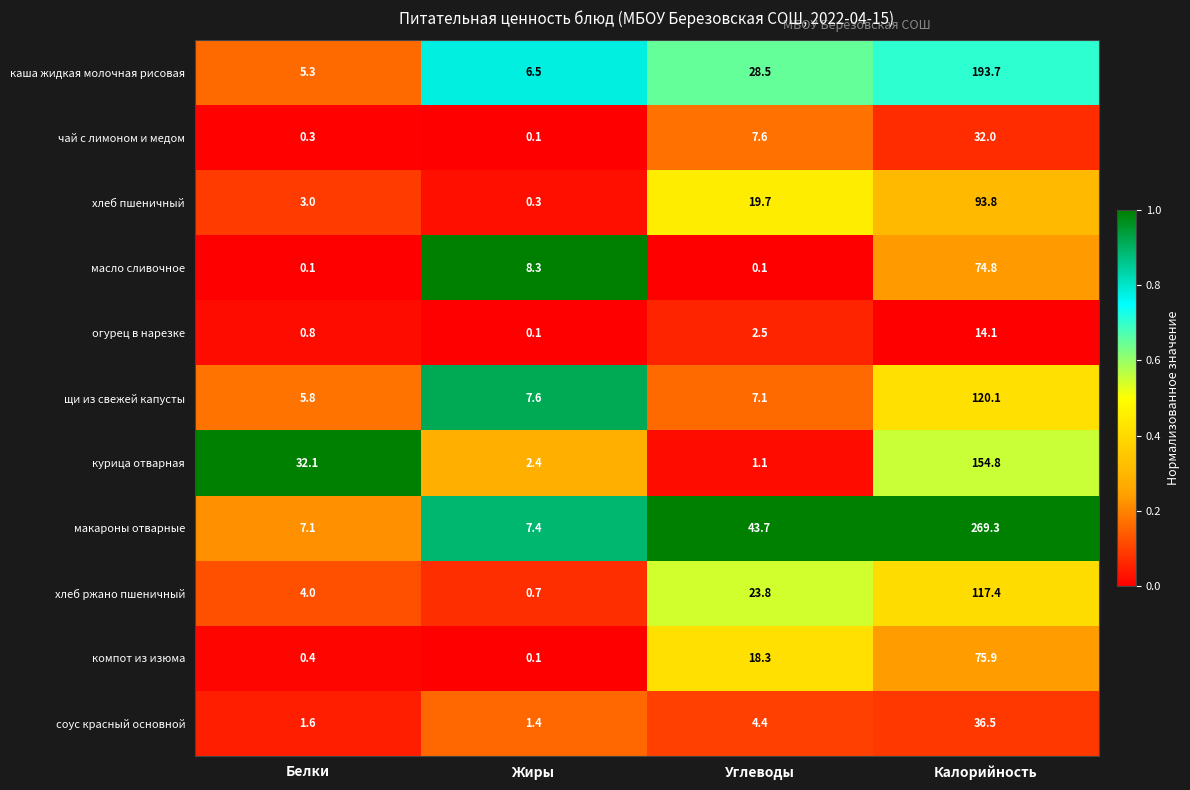

At which category is the sum across all series the highest?

Калорийность